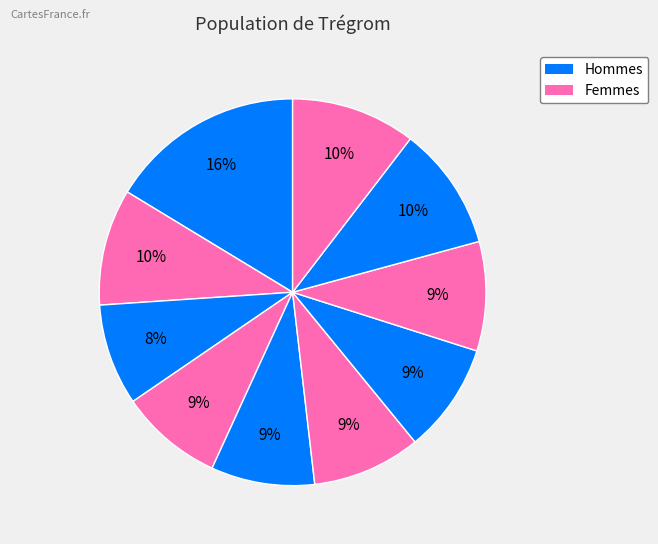

How many slices are in this pie chart?

10